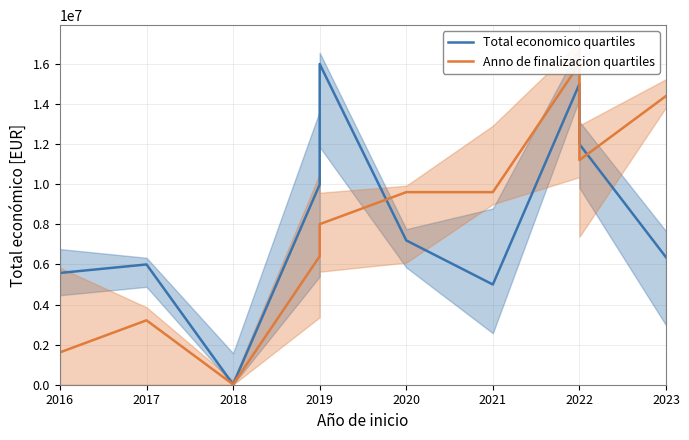

What is the label of the 1st point from the left?

2016